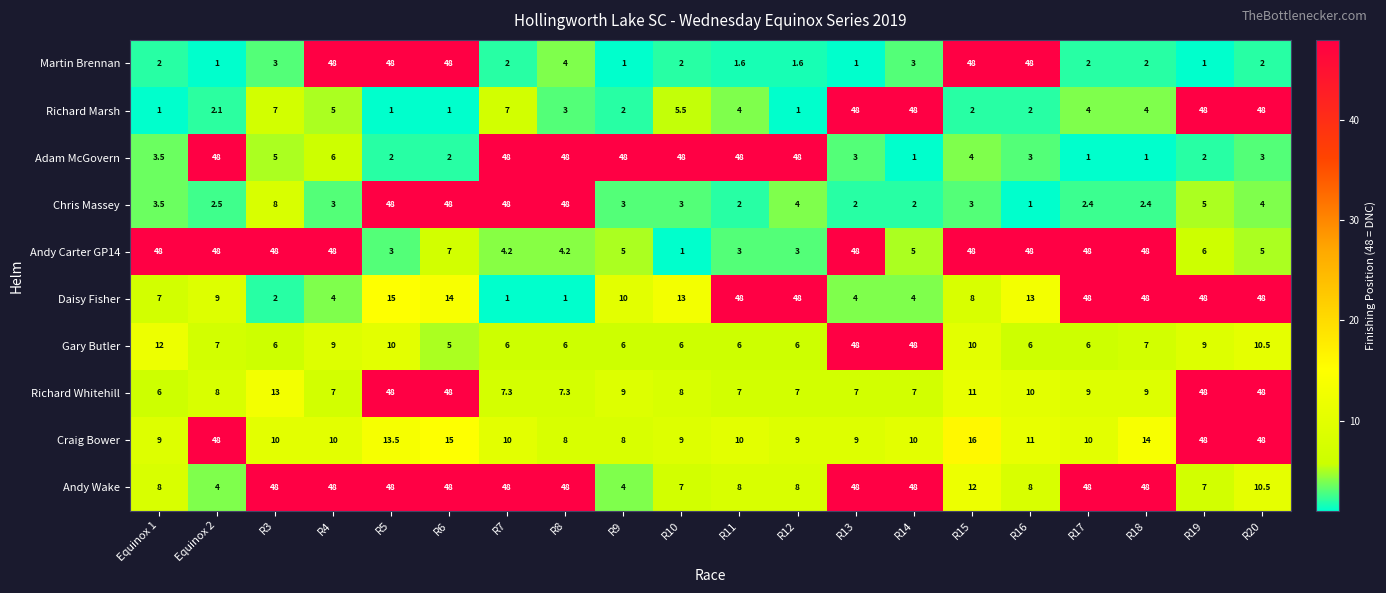

What is the sum of all Richard Marsh values?

243.6